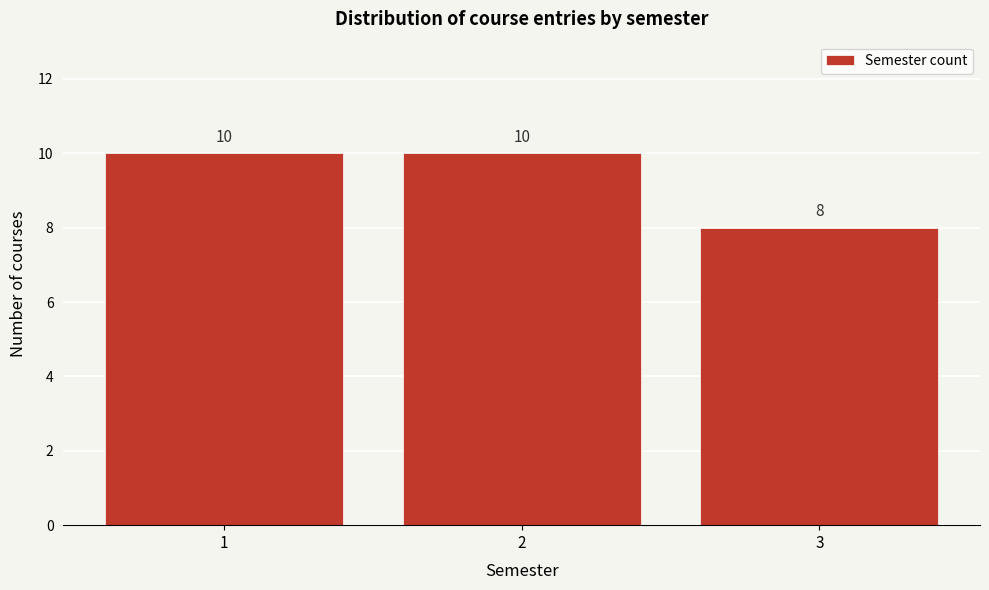

Reading right to left, list all the values displayed in this chart.

8	10	10